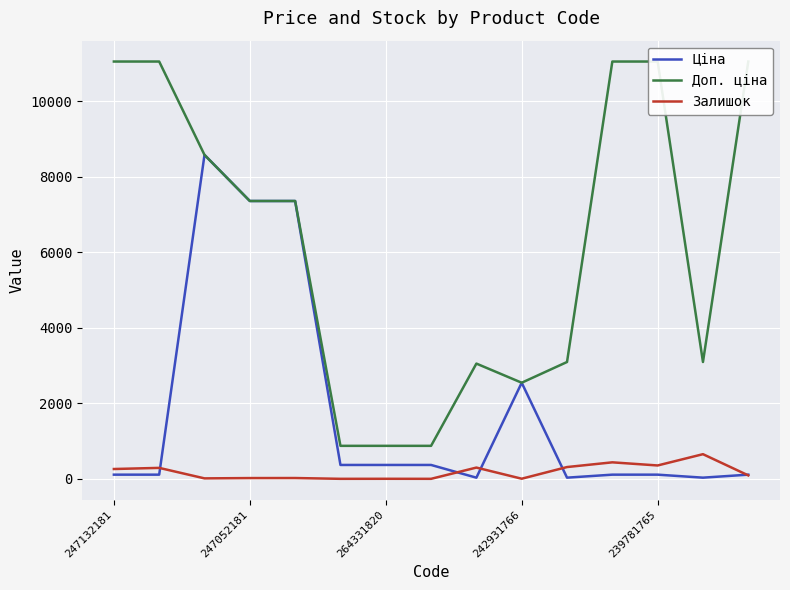

True or false: Залишок has a value of 260.0 at 247132181.

True